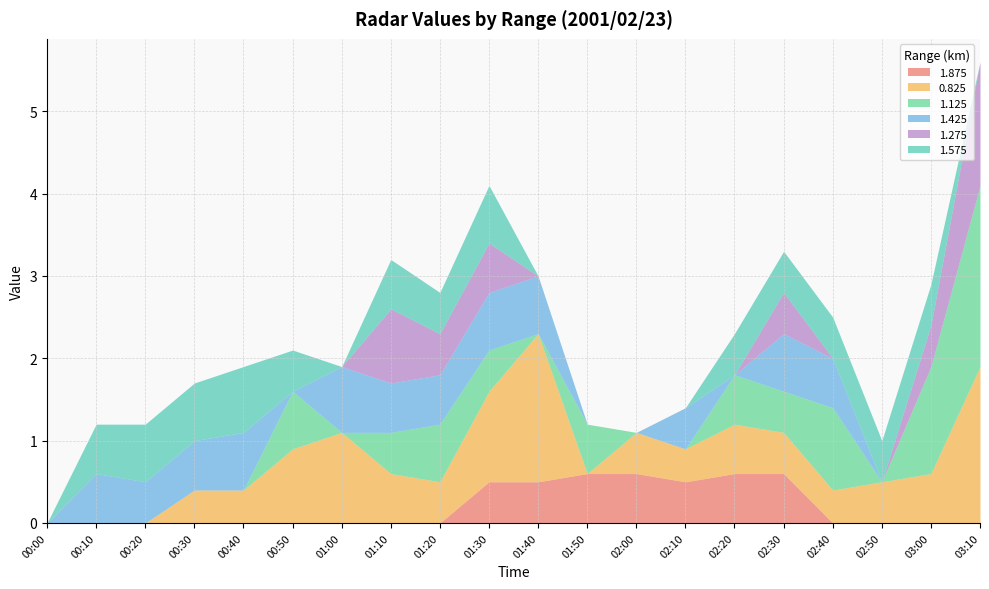

What is the difference between the maximum and minimum values in the 1.875 series?

0.6